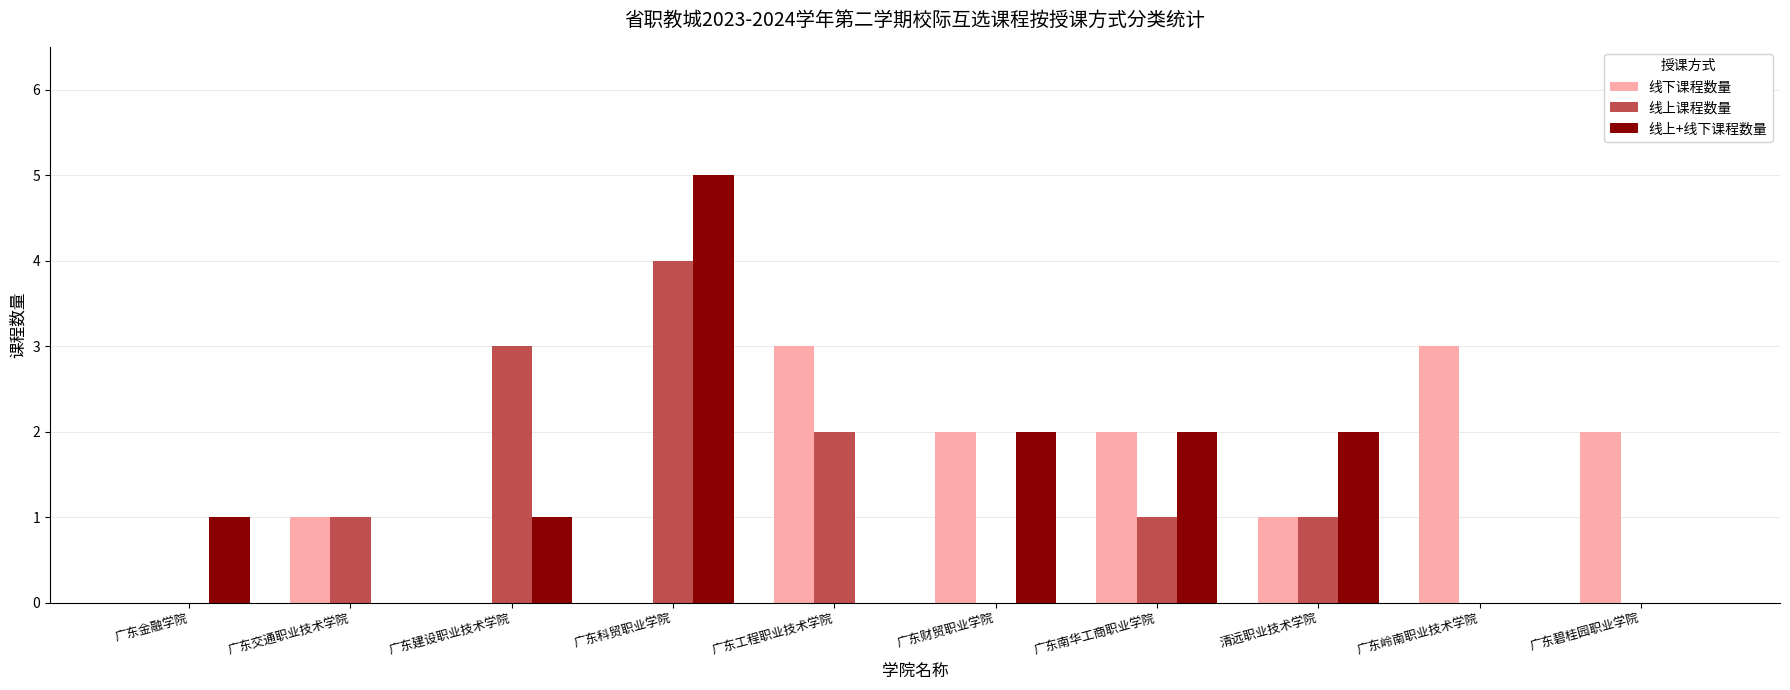

How many groups of bars are there?

10